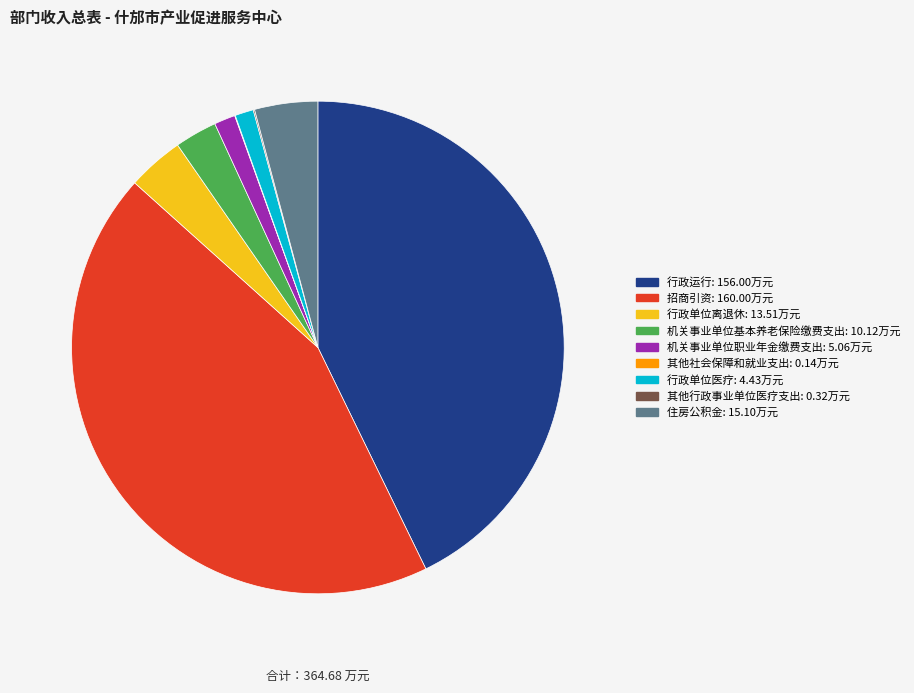

True or false: 机关事业单位基本养老保险缴费支出 accounts for 14% of the total.

False